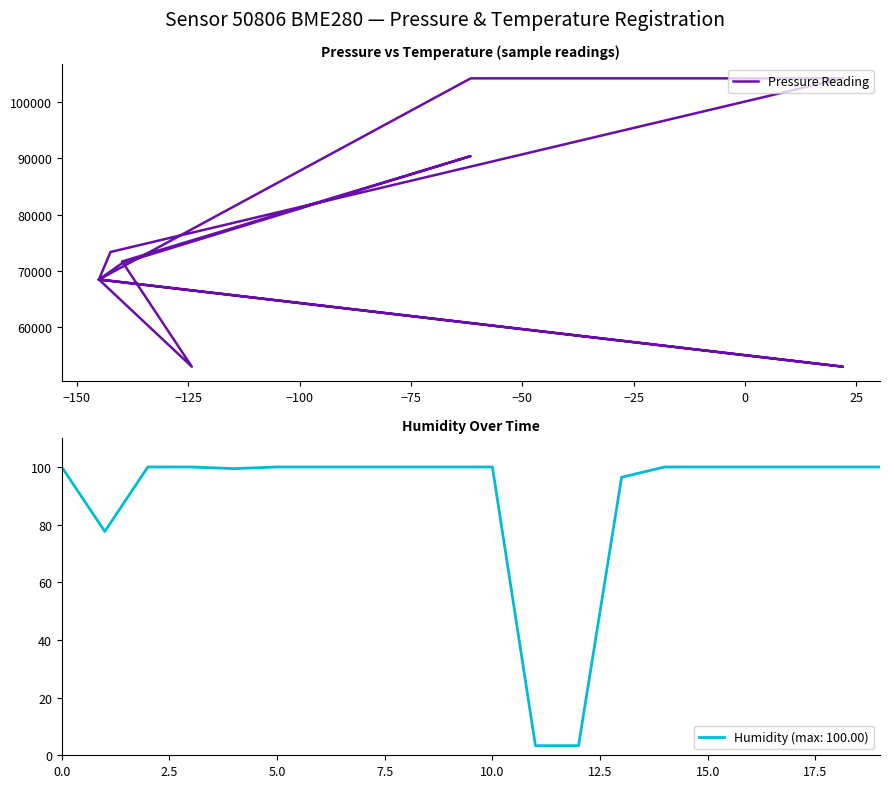

True or false: Humidity (max: 100.00) has a value of 172.2 at 15.0.

False